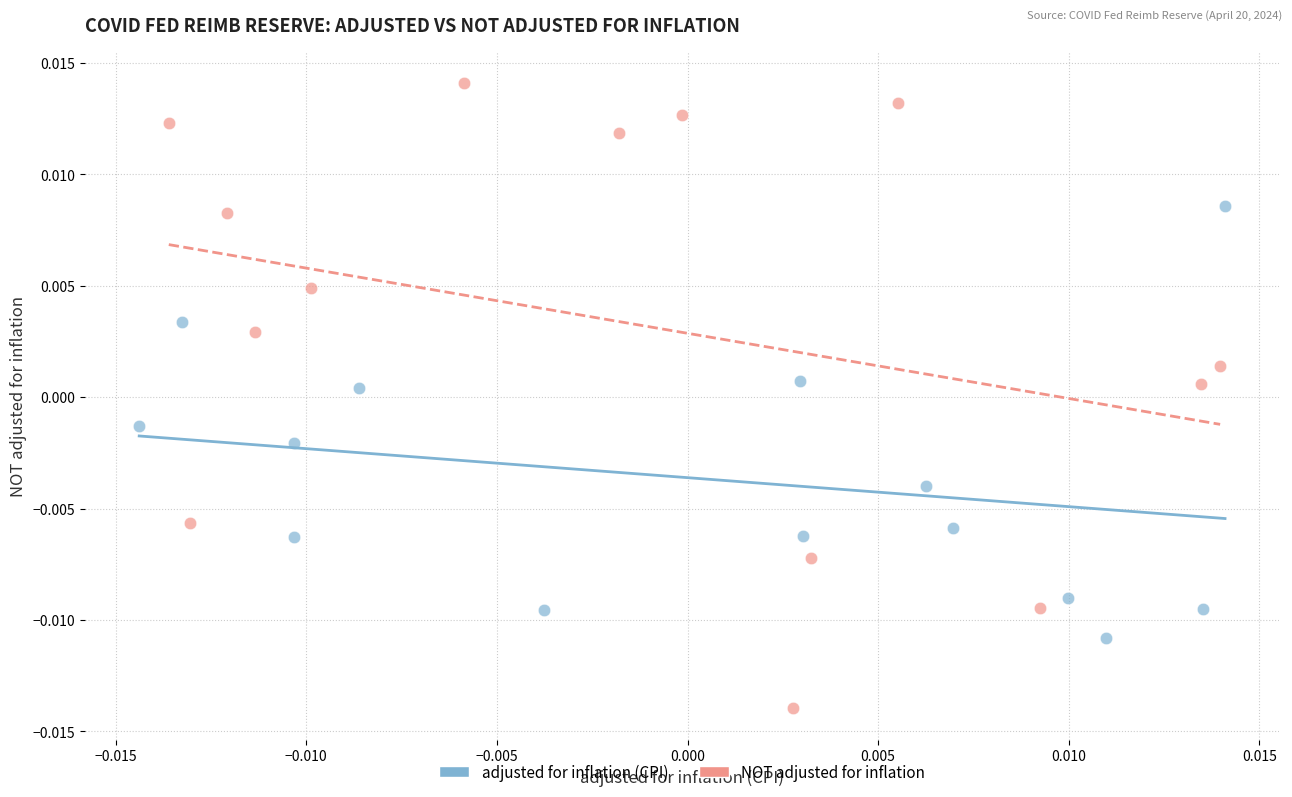

Which series has the widest spread of Y values?

NOT adjusted for inflation